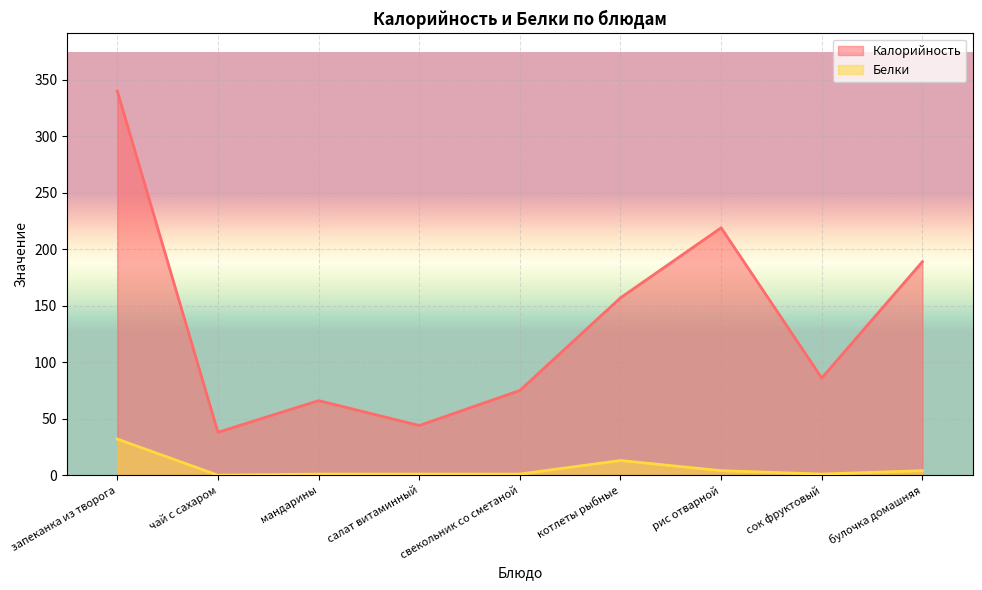

True or false: Белки and Калорийность cross at least once.

False